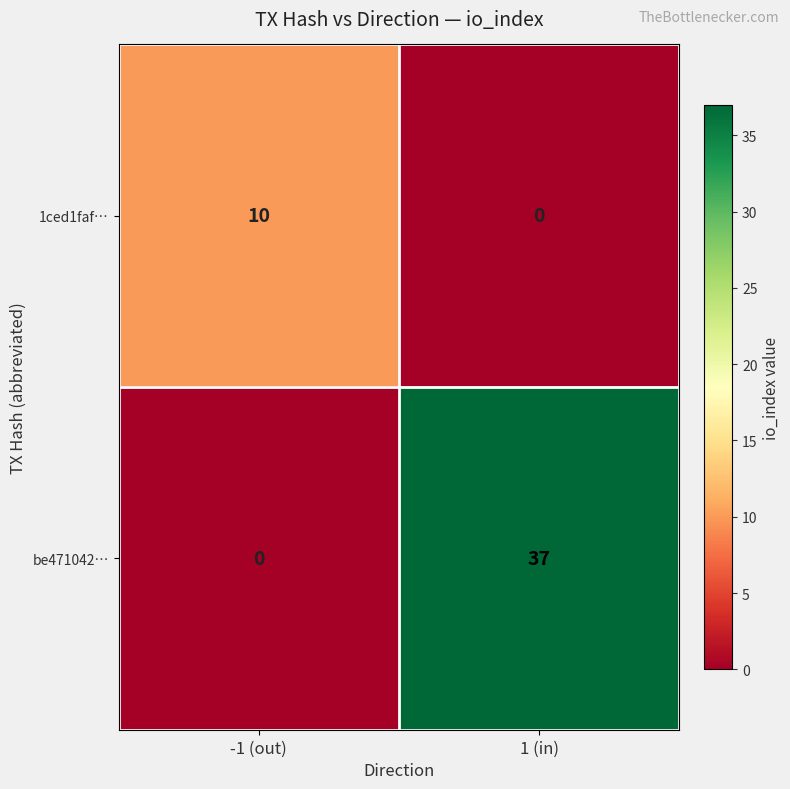

Which series has the largest total across all categories?

be471042…